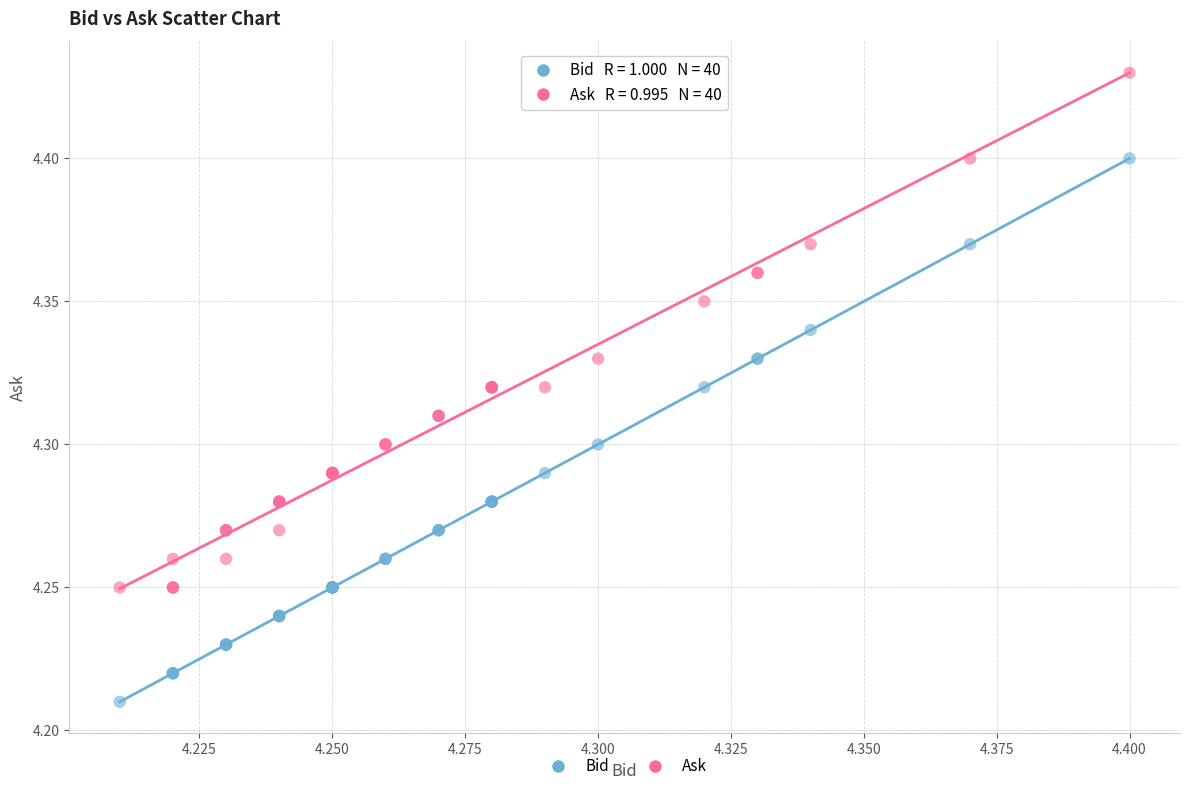

What are all the series names shown in the legend?

Bid, Ask